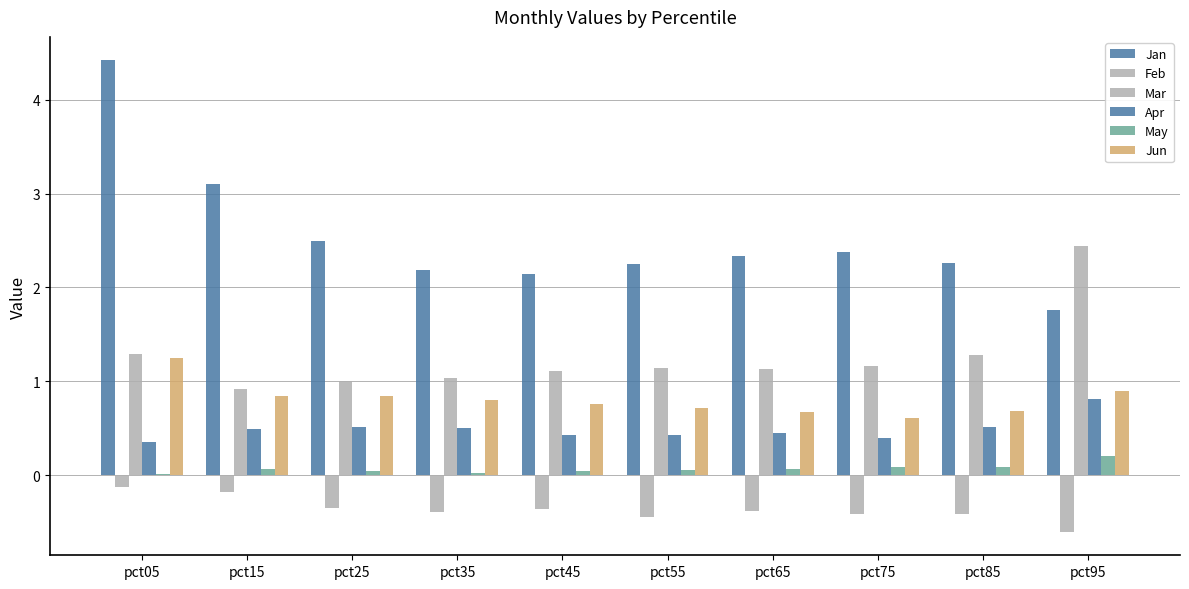

Count the number of categories in the chart.

10